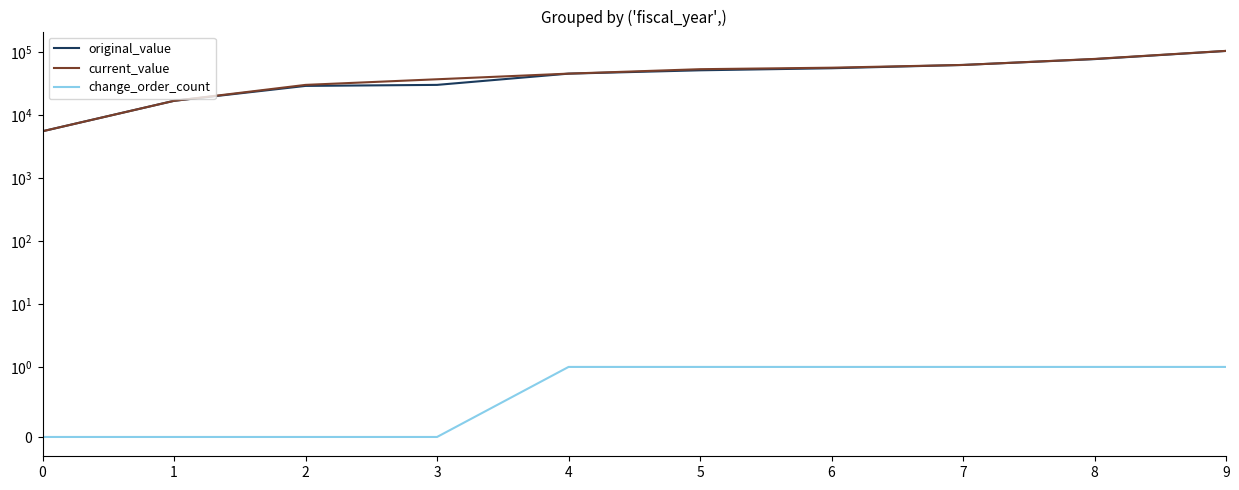

At which label is original_value closest to 54215?

6